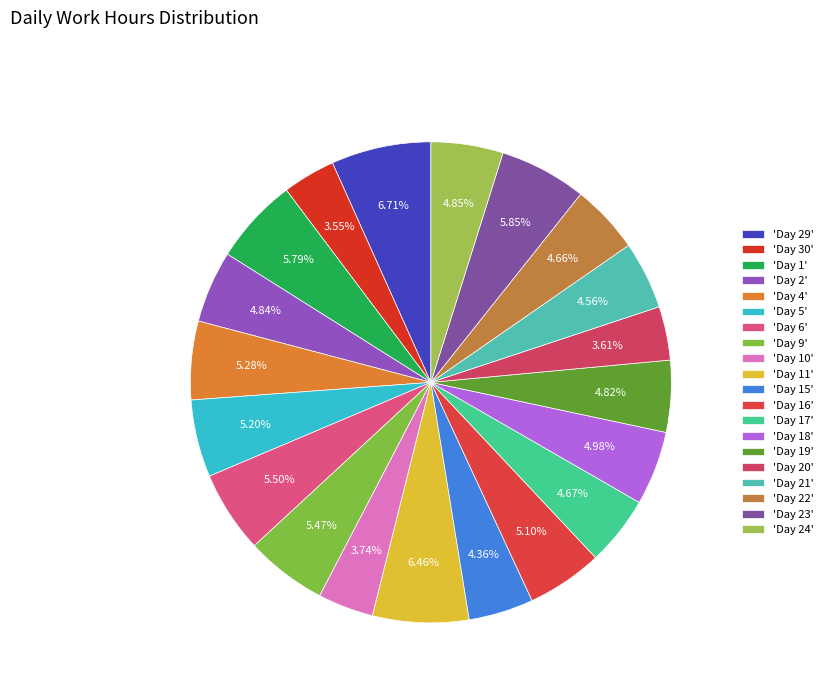

To the nearest percent, what is the average slice percentage?

5%